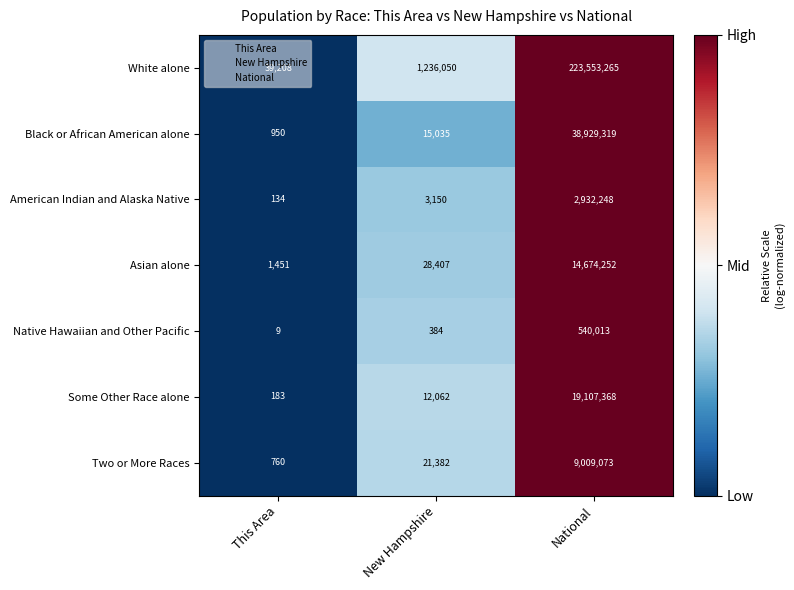

List the labels in order of Black or African American alone value, smallest first.

This Area, New Hampshire, National